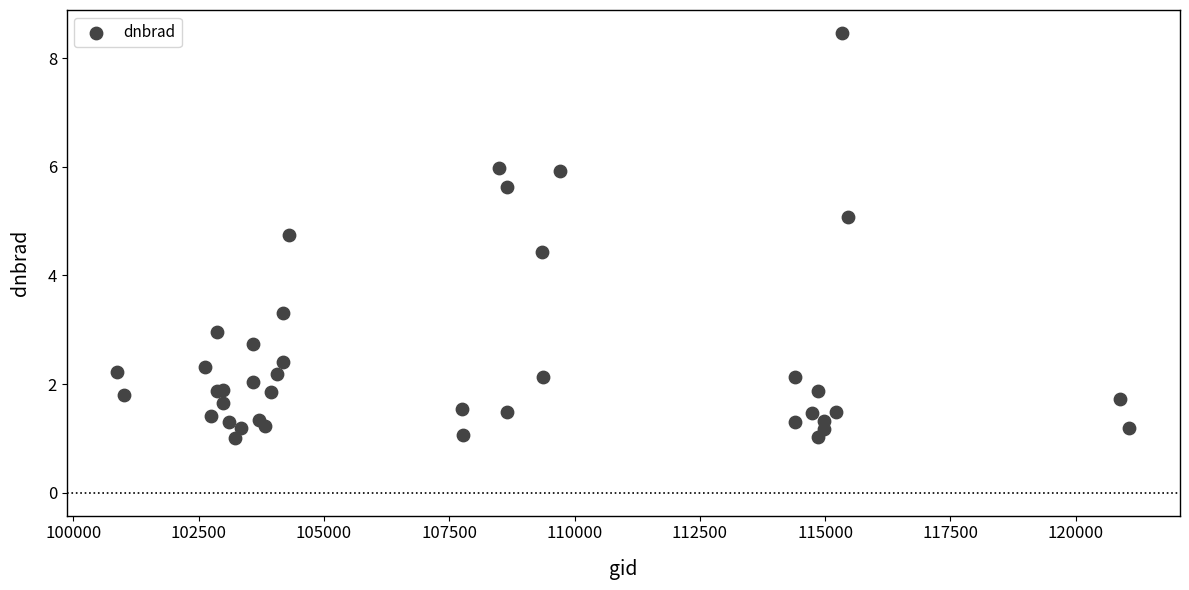

What Y value in the scatter plot is closest to 4?

4.4